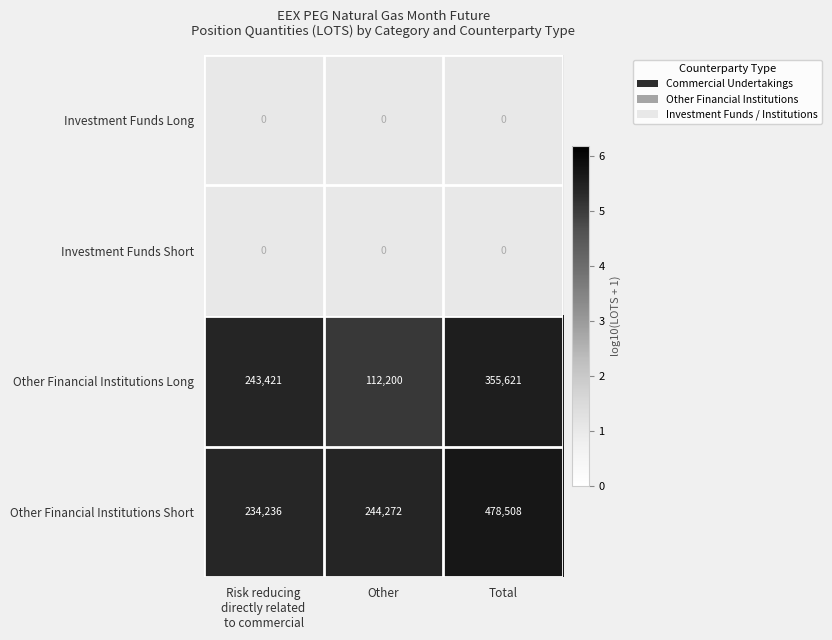

At which label does Other Financial Institutions Long reach its minimum?

Other